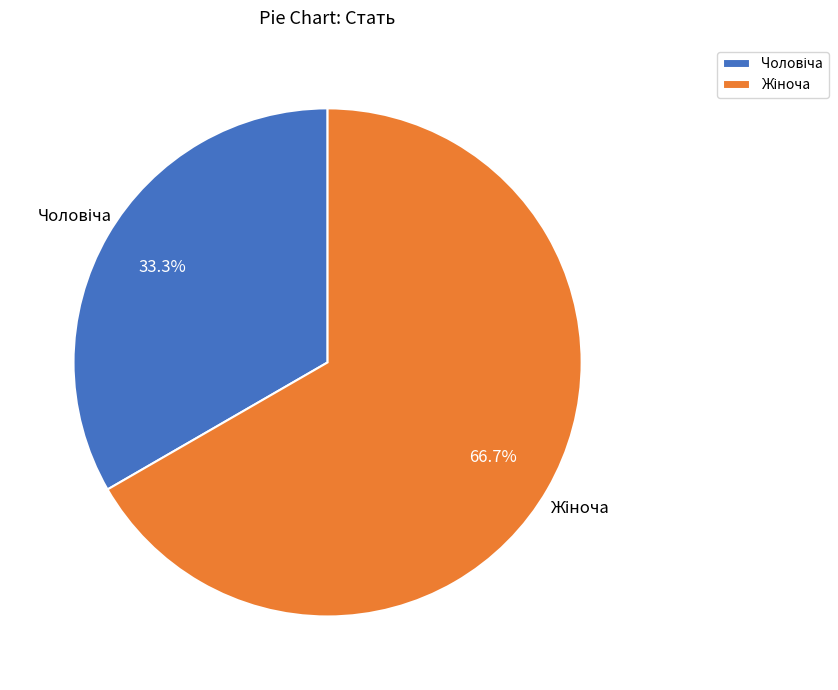

Is there any slice that represents more than half of the pie?

Yes